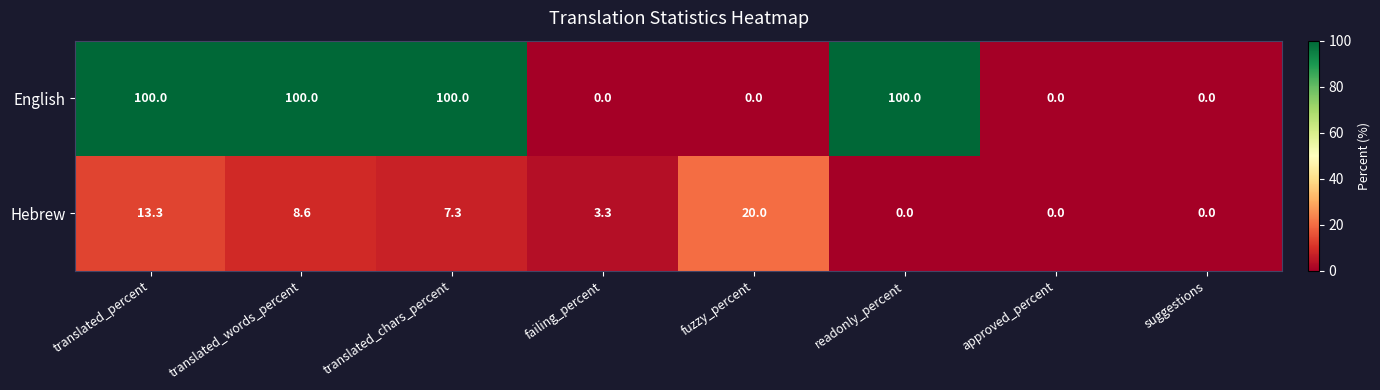

The English series shows 23.9 at readonly_percent. True or false?

False